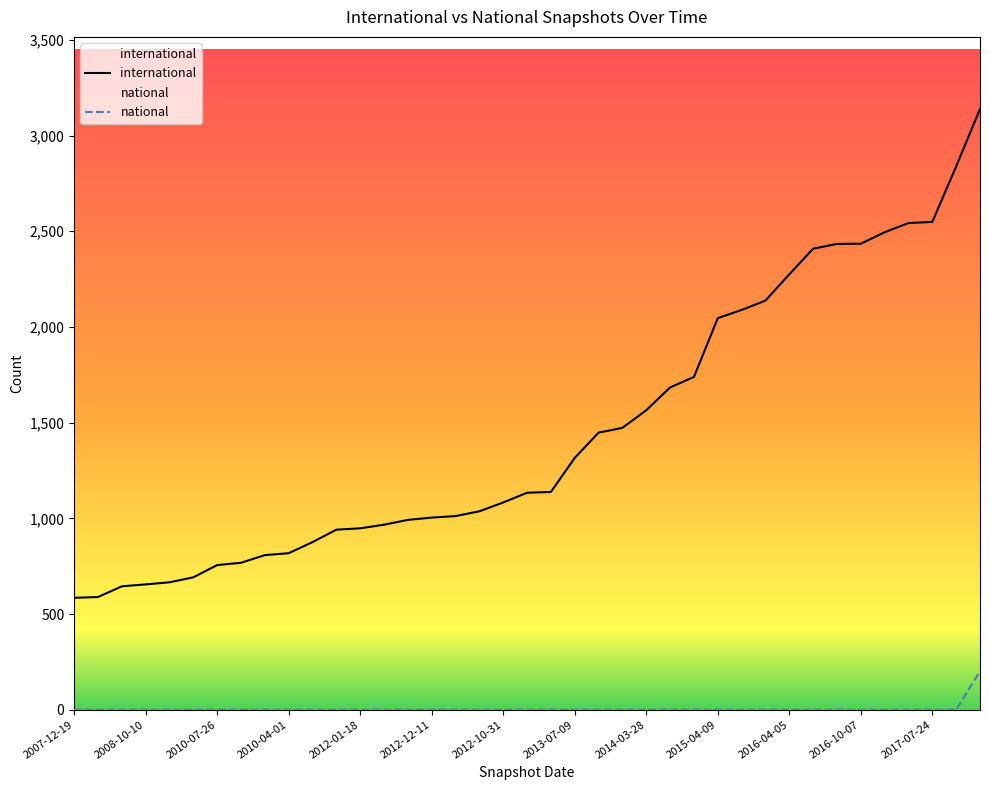

Reading left to right, list all the values displayed in this chart.

international: 2007-12-19=585	2008-04-01=589	2008-06-27=645	2008-10-10=655	2008-12-17=666	2009-06-17=692	2010-07-26=756	2009-09-25=768	2009-12-16=808	2010-04-01=818	2010-11-17=876	2011-02-21=941	2012-01-18=948	2011-06-10=967	2011-09-05=992	2012-12-11=1004	2013-02-20=1012	2012-03-26=1037	2012-10-31=1083	2012-07-13=1134	2013-05-21=1138	2013-07-09=1316	2013-12-20=1448	2013-09-10=1473	2014-03-28=1565	2014-09-08=1684	2015-01-19=1739	2015-04-09=2046	2015-07-03=2089	2015-10-01=2138	2016-04-05=2275	2016-07-04=2409	2016-01-04=2434	2016-10-07=2435	2016-12-27=2495	2017-04-12=2543	2017-07-24=2549	2017-10-12=2839	2017-12-22=3139
national: 2007-12-19=0	2008-04-01=0	2008-06-27=0	2008-10-10=0	2008-12-17=0	2009-06-17=0	2010-07-26=0	2009-09-25=0	2009-12-16=0	2010-04-01=0	2010-11-17=0	2011-02-21=0	2012-01-18=0	2011-06-10=0	2011-09-05=0	2012-12-11=0	2013-02-20=0	2012-03-26=0	2012-10-31=0	2012-07-13=0	2013-05-21=0	2013-07-09=0	2013-12-20=0	2013-09-10=0	2014-03-28=0	2014-09-08=0	2015-01-19=0	2015-04-09=0	2015-07-03=0	2015-10-01=0	2016-04-05=0	2016-07-04=0	2016-01-04=0	2016-10-07=0	2016-12-27=0	2017-04-12=0	2017-07-24=0	2017-10-12=0	2017-12-22=201